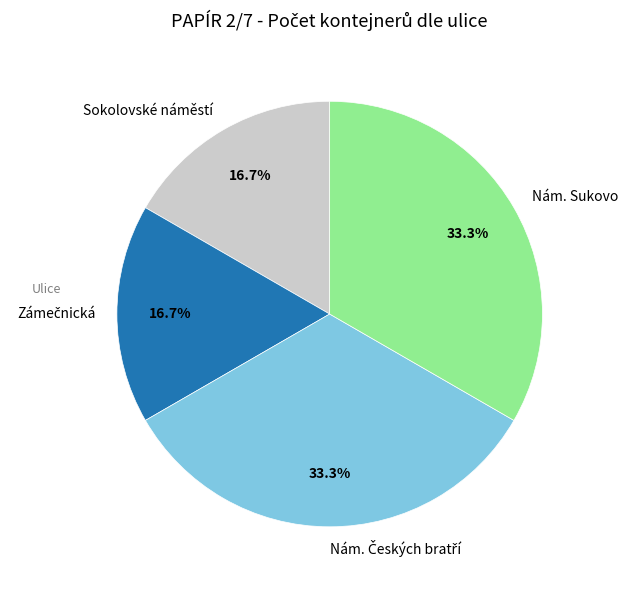

How many slices are in this pie chart?

4